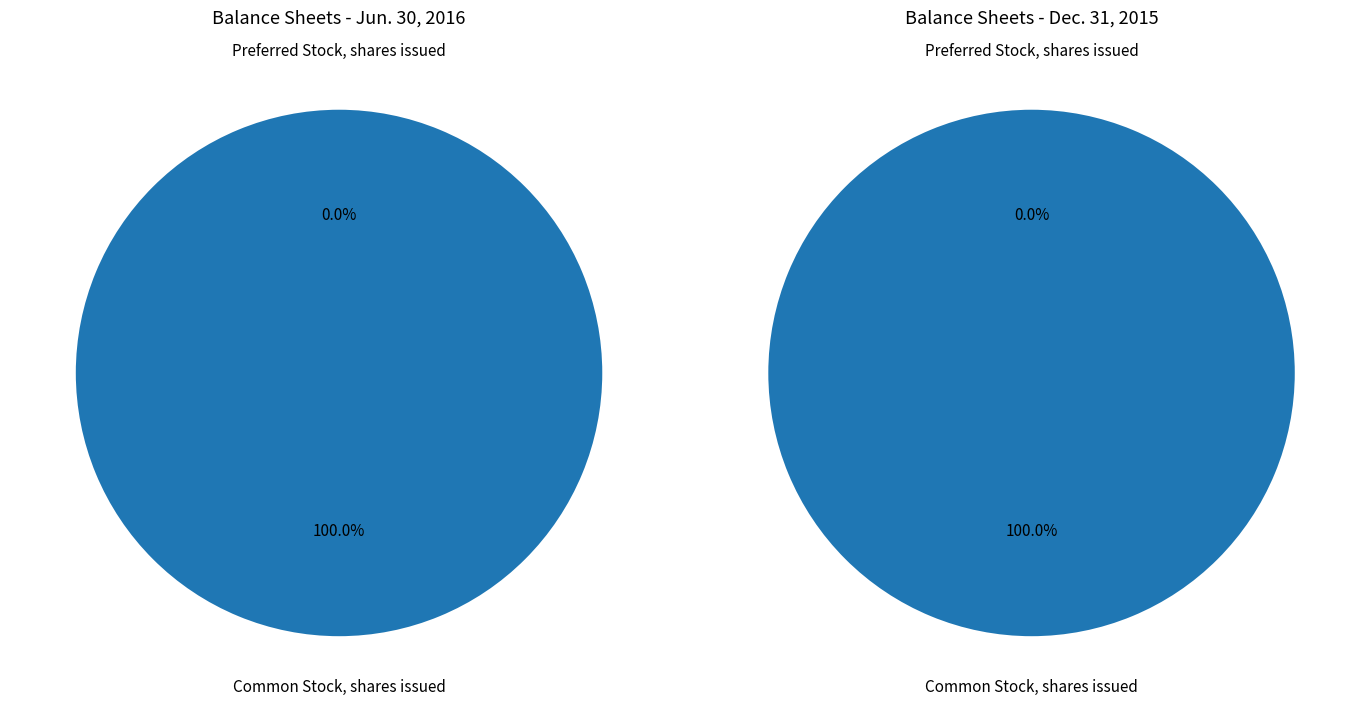

Count the number of slices in the pie.

2